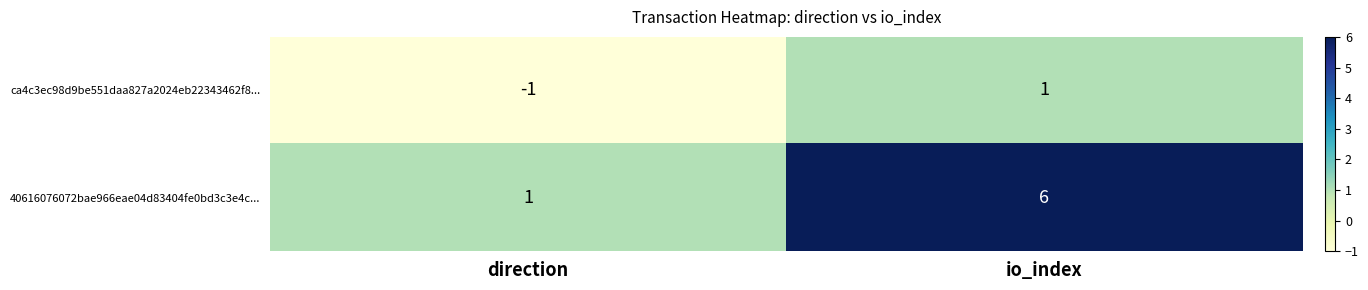

Reading left to right, transcribe all the data shown in this chart.

ca4c3ec98d9be551daa827a2024eb22343462f8...: direction=-1	io_index=1
40616076072bae966eae04d83404fe0bd3c3e4c...: direction=1	io_index=6